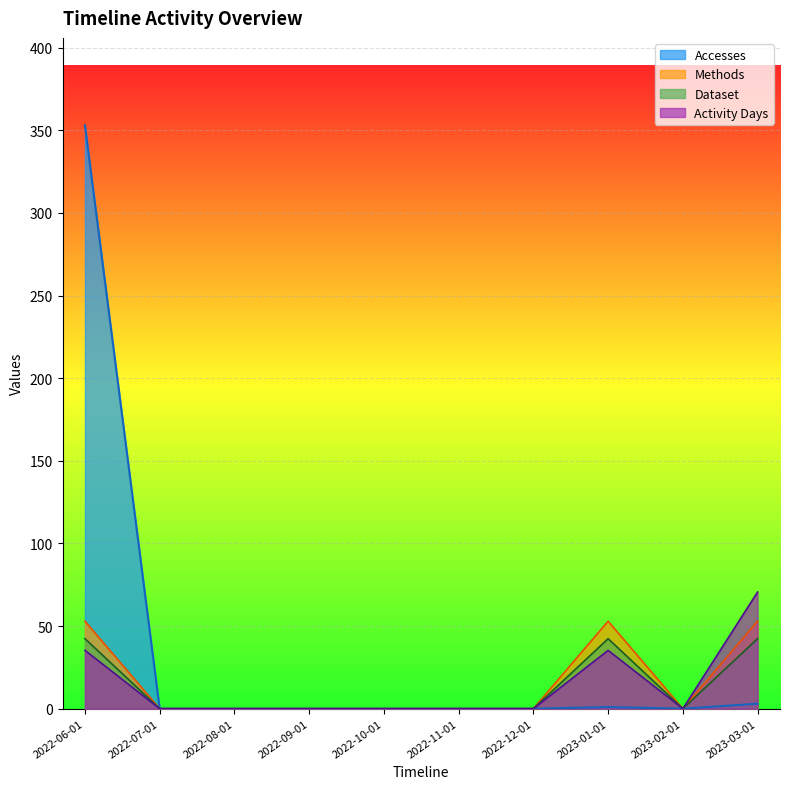

At which category does the chart reach its minimum across all series?

2022-07-01